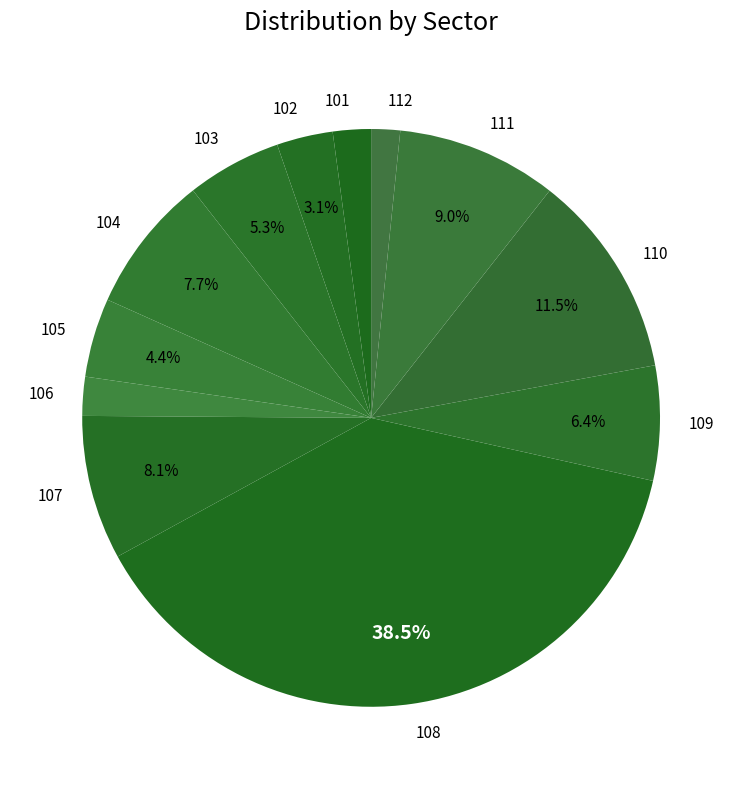

Combined, do 101 and 109 account for over 50%?

No